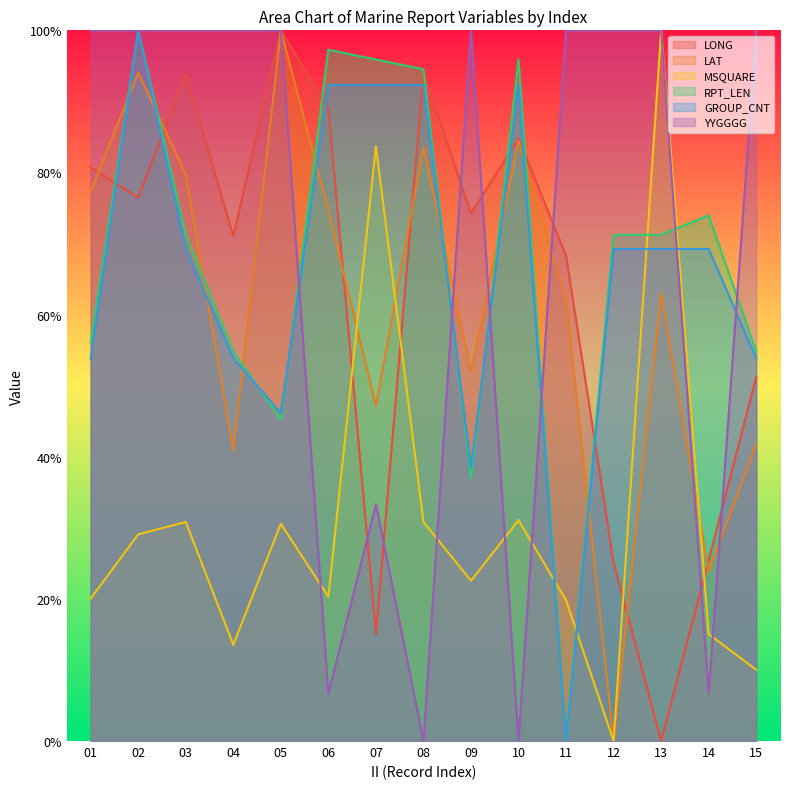

True or false: YYGGGG has a value of 0.0 at 06.

False